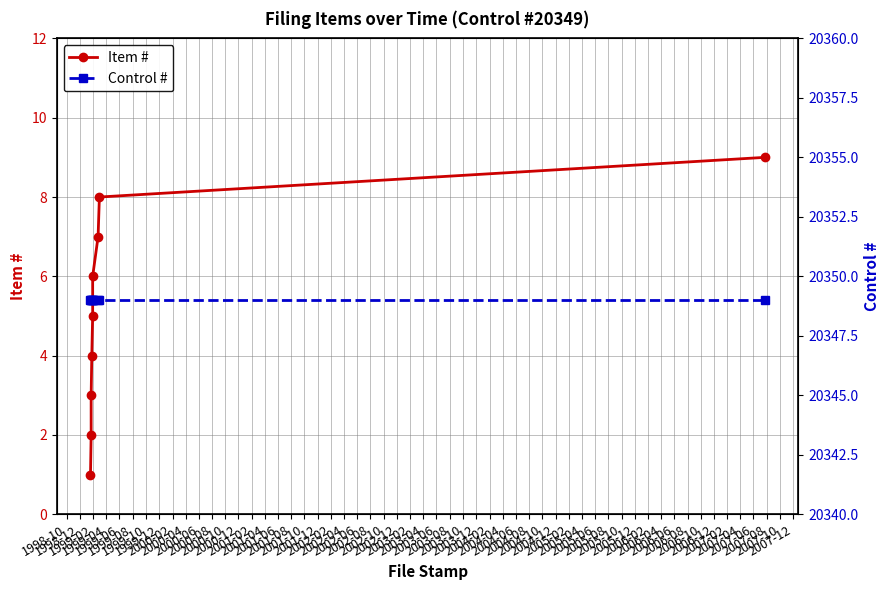

True or false: Item # and Control # cross at least once.

False